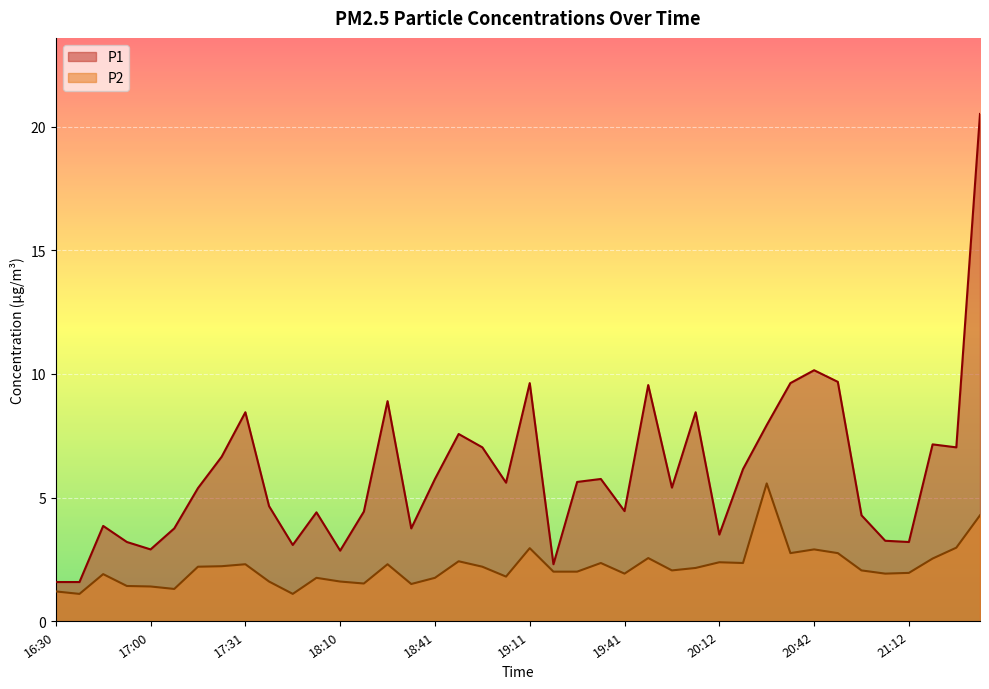

At which category is the sum across all series the highest?

21:35